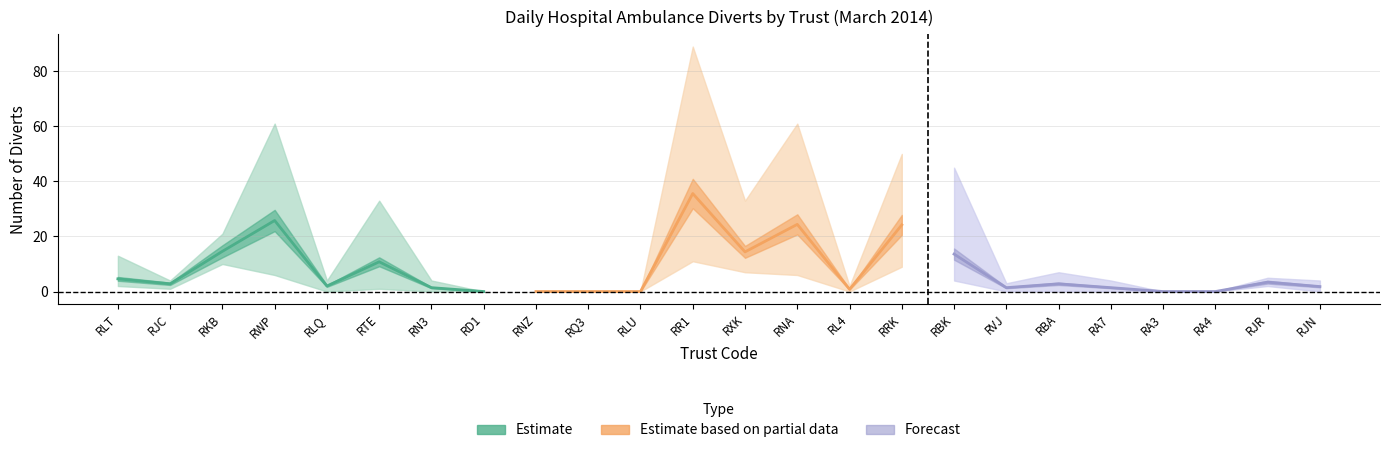

Rank the series at RLT from highest to lowest value.

Forecast, Estimate, Estimate based on partial data